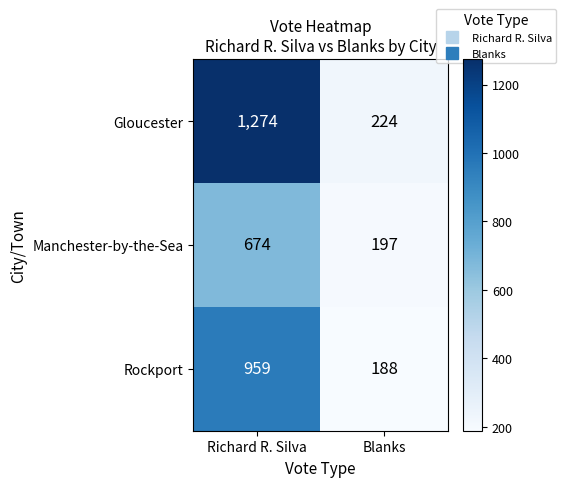

What is the approximate value of Manchester-by-the-Sea at Blanks?

197